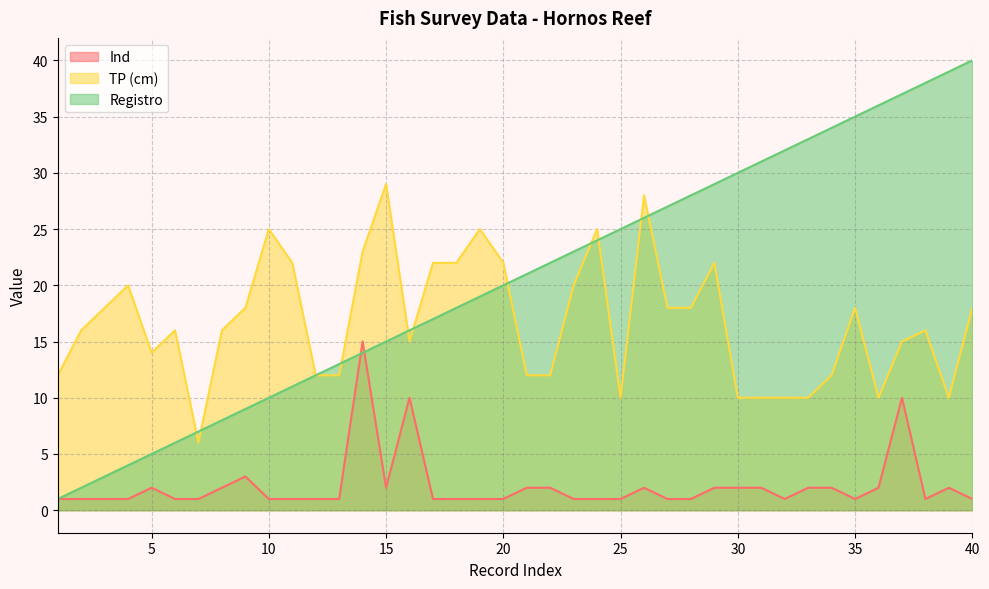

What is the approximate value of Ind at 16?

10